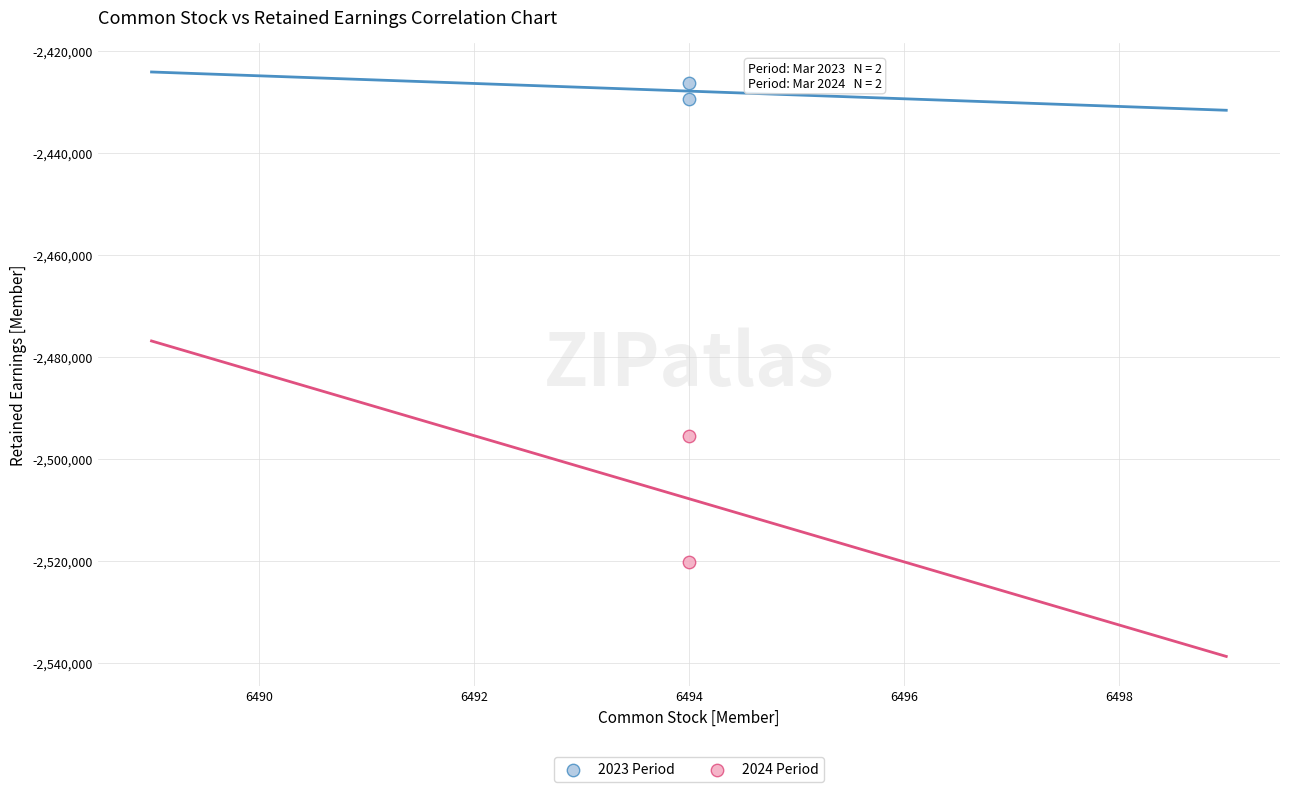

Which series has the largest Y range (max minus min)?

2024 Period